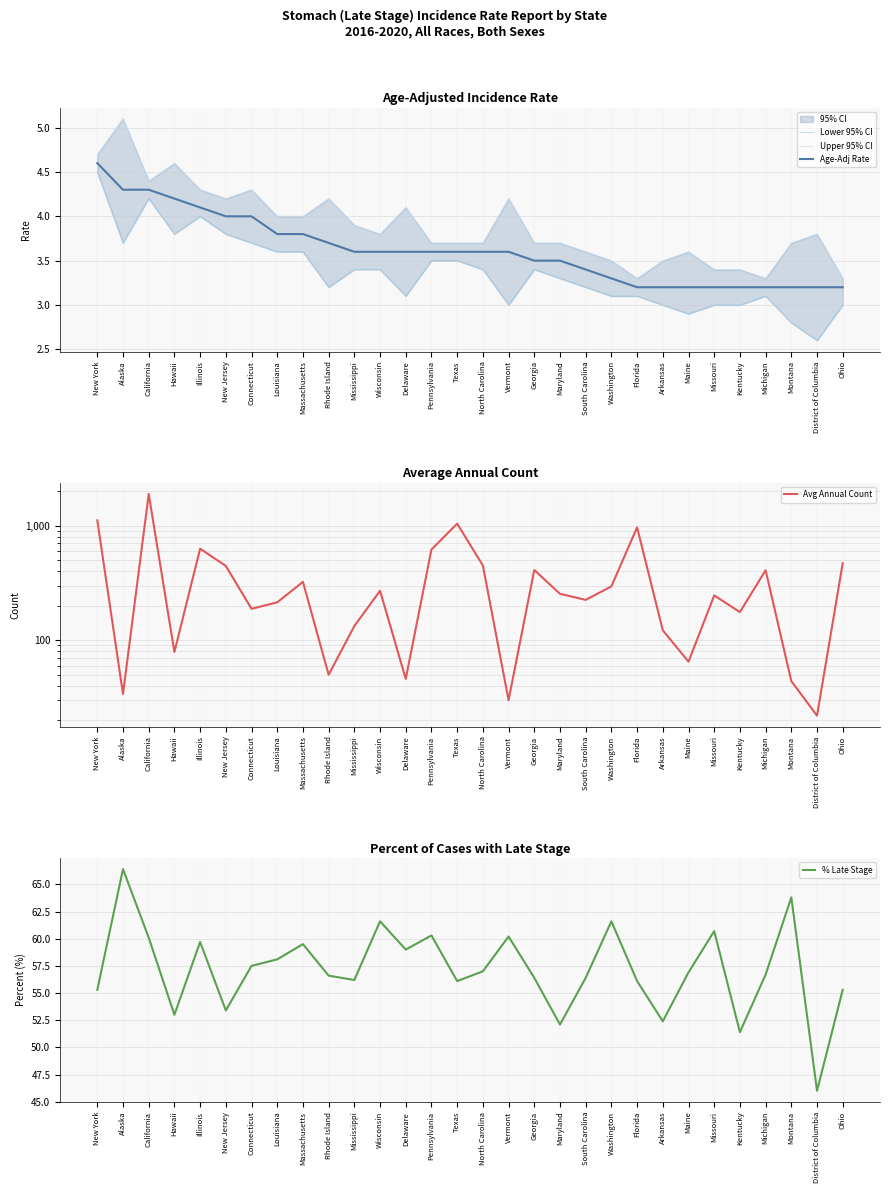

What is the lowest value of the % Late Stage series?

46.0